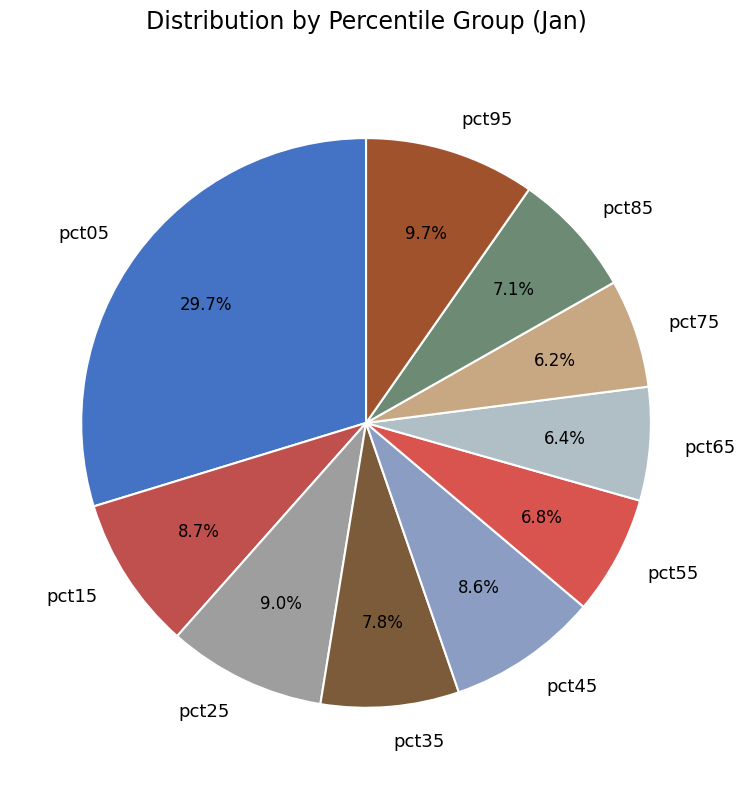

To the nearest percent, what percentage of the pie is pct95?

10%